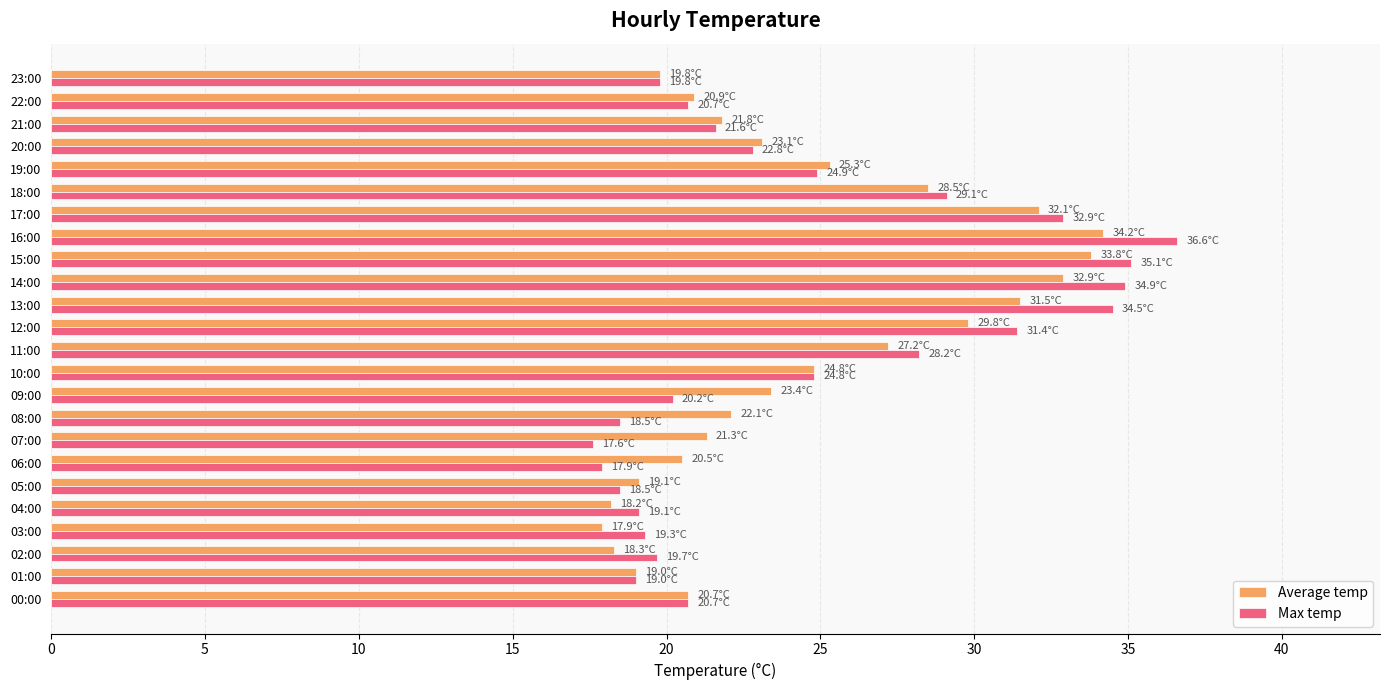

How many values in the Average temp series exceed 23?

12